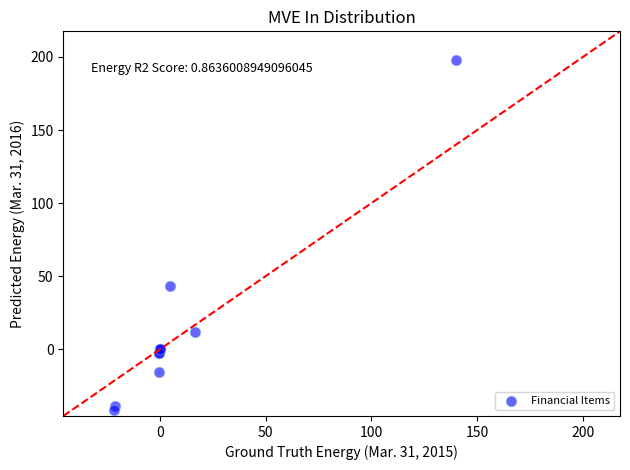

What Y value in the scatter plot is closest to 78?

42.9